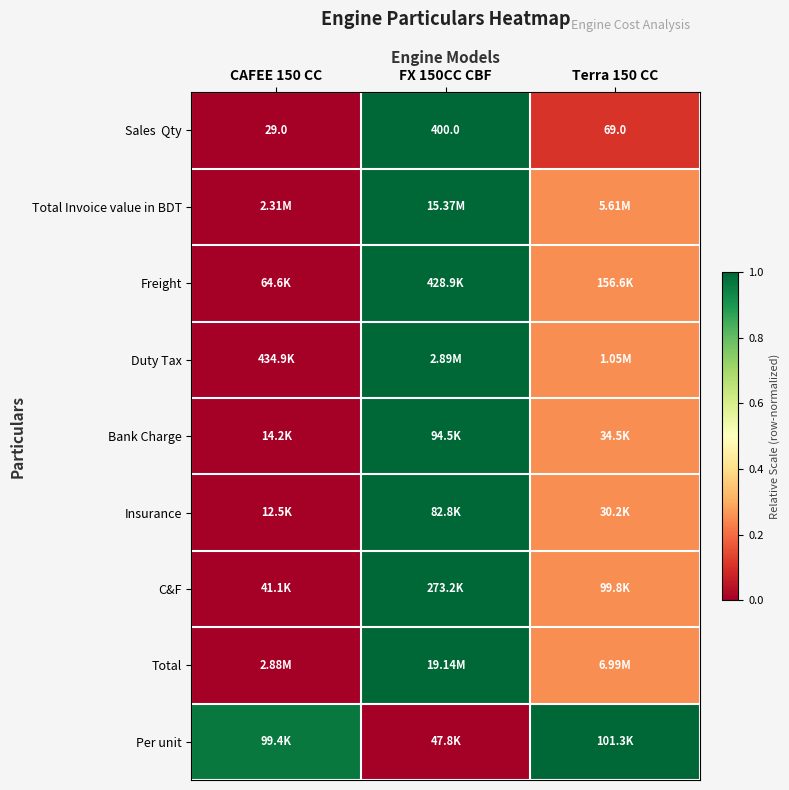

At which category is the sum across all series the highest?

FX 150CC CBF